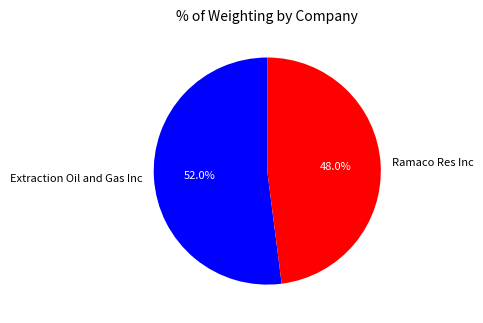

What percentage is the Ramaco Res Inc slice, to the nearest percent?

48%